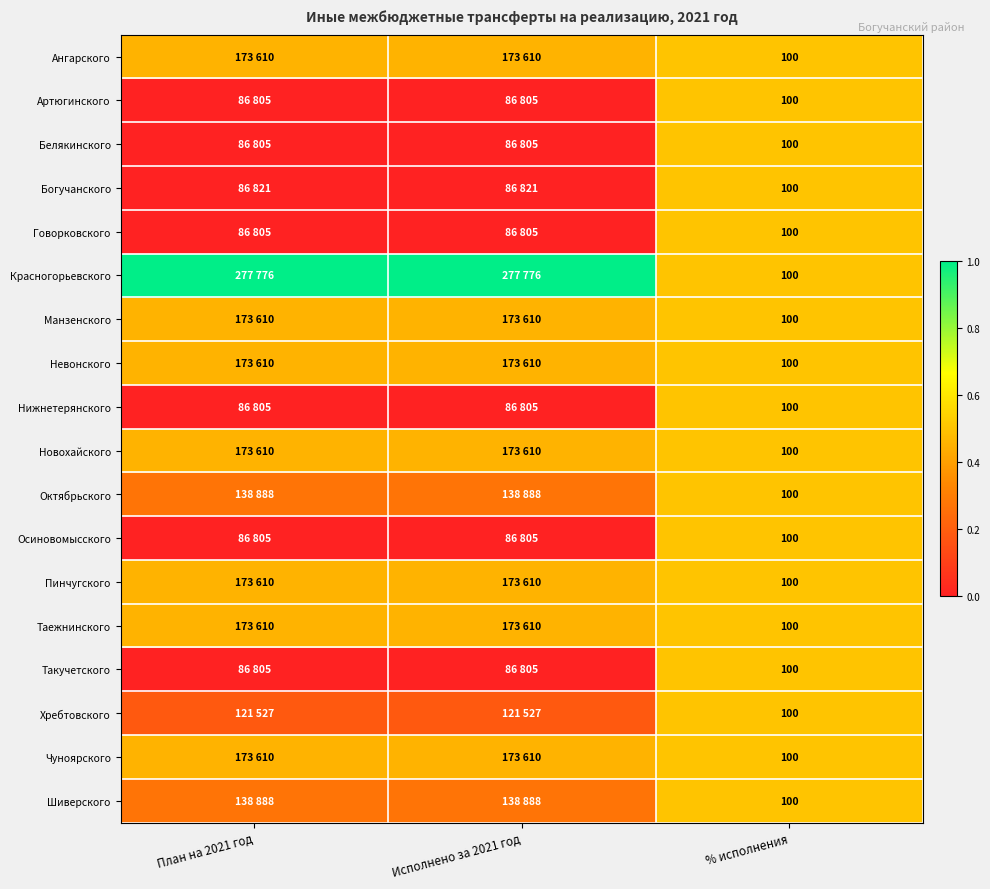

Which series has the largest total across all categories?

Красногорьевского